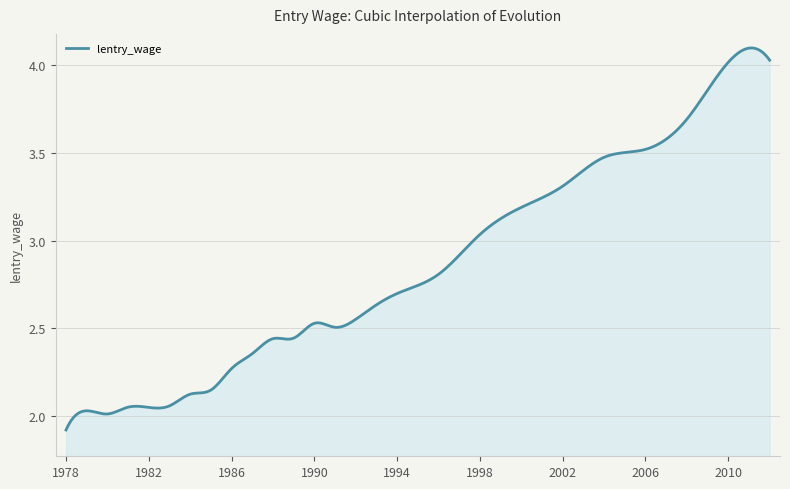

Reading right to left, what are all the values shown in this chart?

4.0	4.0	3.7	3.5	3.5	3.3	3.2	3.0	2.8	2.7	2.6	2.6	2.5	2.5	2.4	2.4	2.4	2.3	2.1	2.1	2.1	2.0	2.0	2.0	2.0	1.9